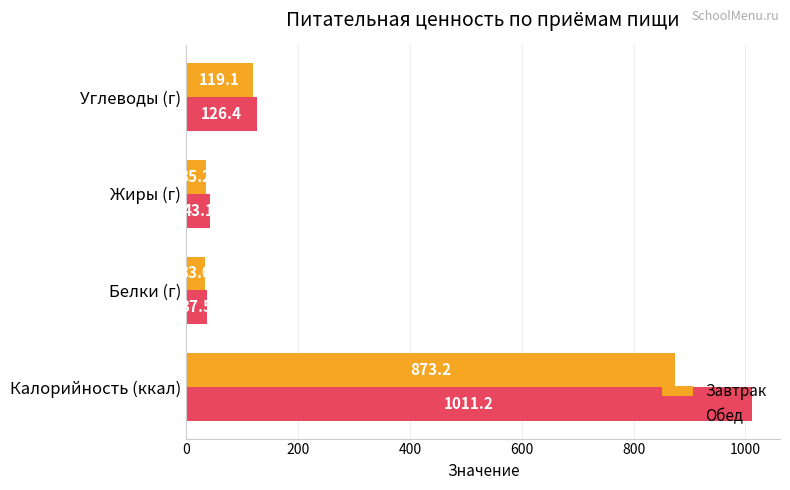

What are all the series names shown in the legend?

Завтрак, Обед